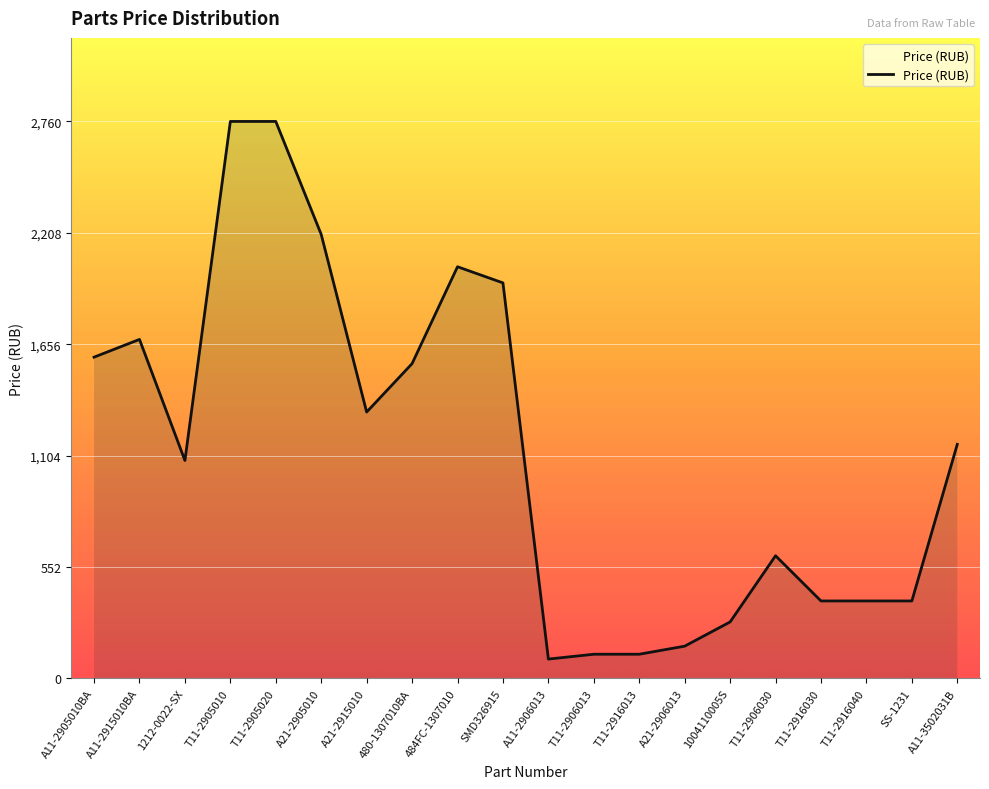

What is the smallest value displayed?

96